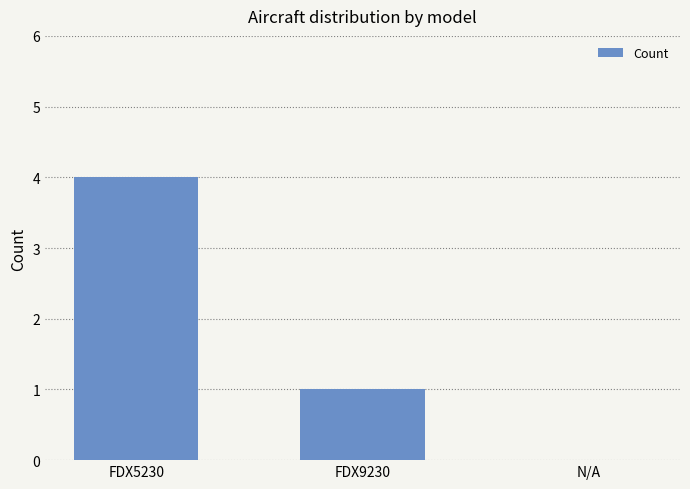

Where does the data first go above 1?

FDX5230